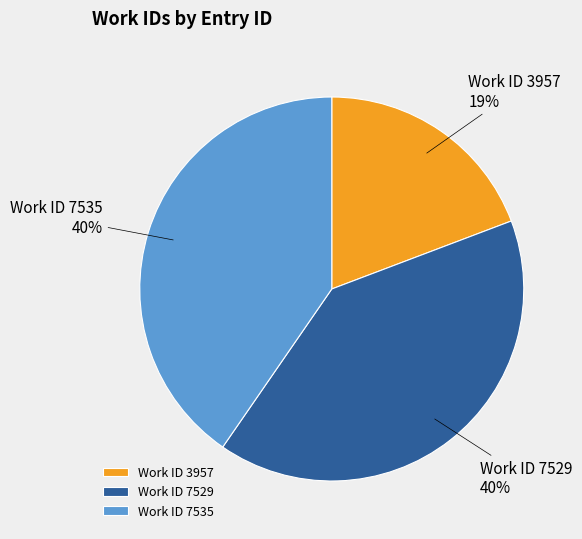

How many segments does this pie chart have?

3